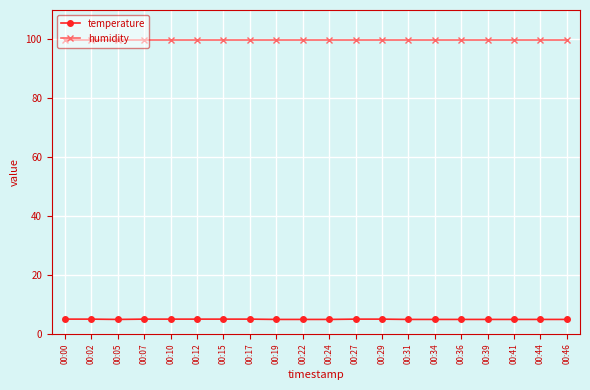

Which series has the largest total across all categories?

humidity